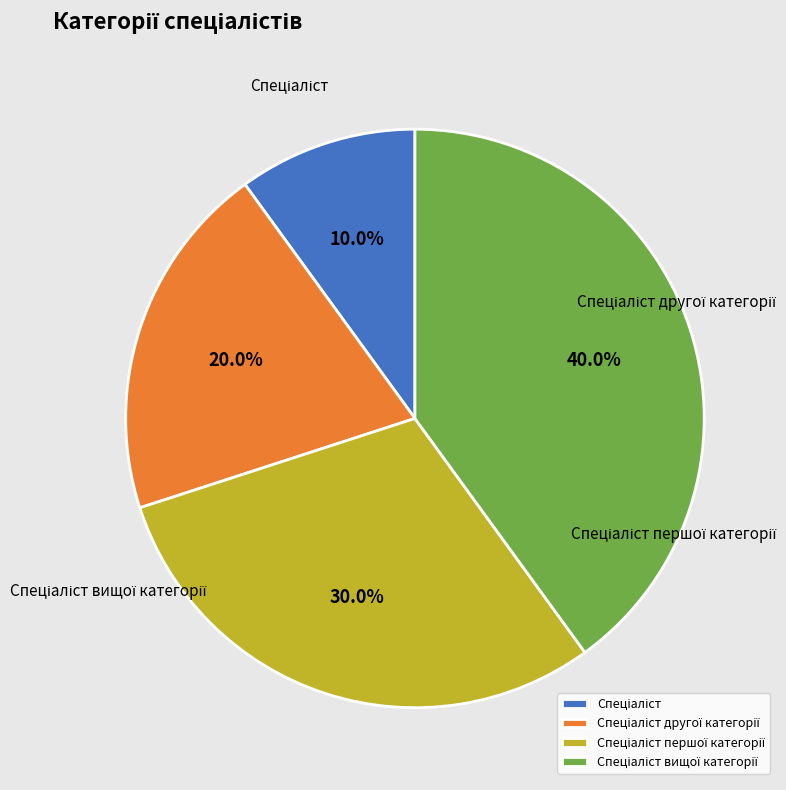

To the nearest percent, what portion does Спеціаліст першої категорії represent?

30%